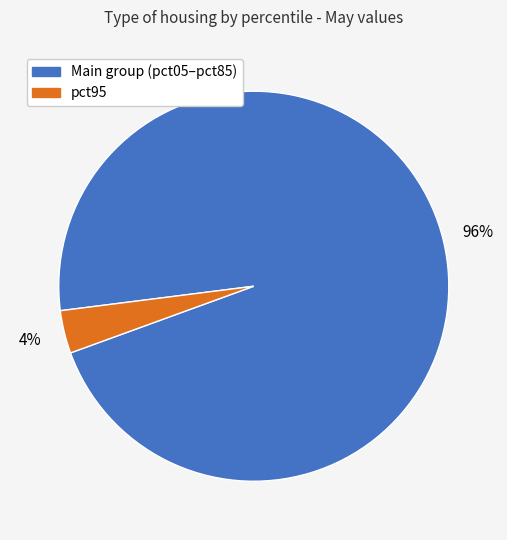

Is there a majority slice in this chart?

Yes